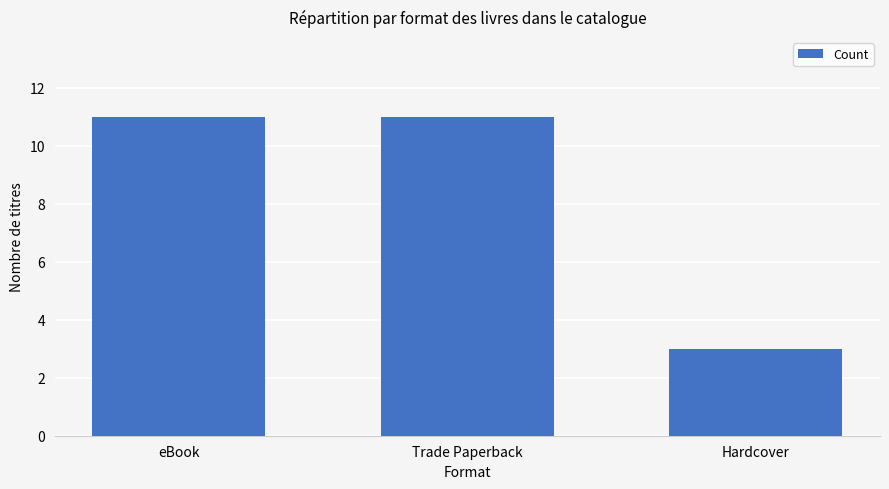

Reading right to left, what are all the values shown in this chart?

Hardcover=3	Trade Paperback=11	eBook=11